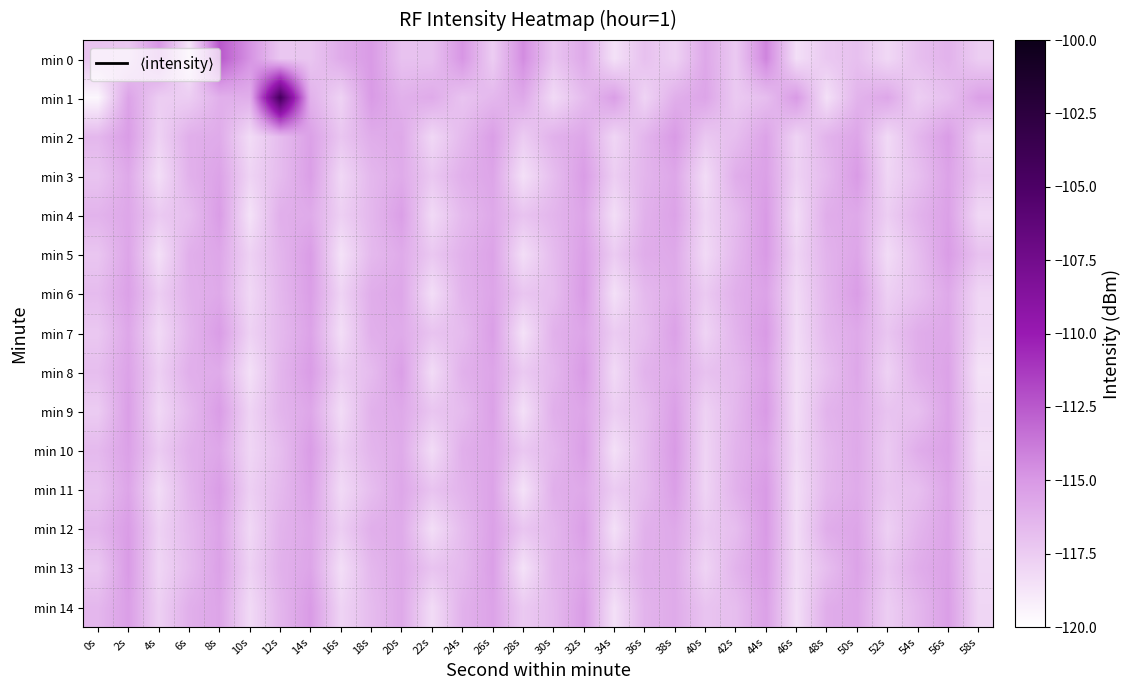

What is the minimum value shown in the chart?

-119.6